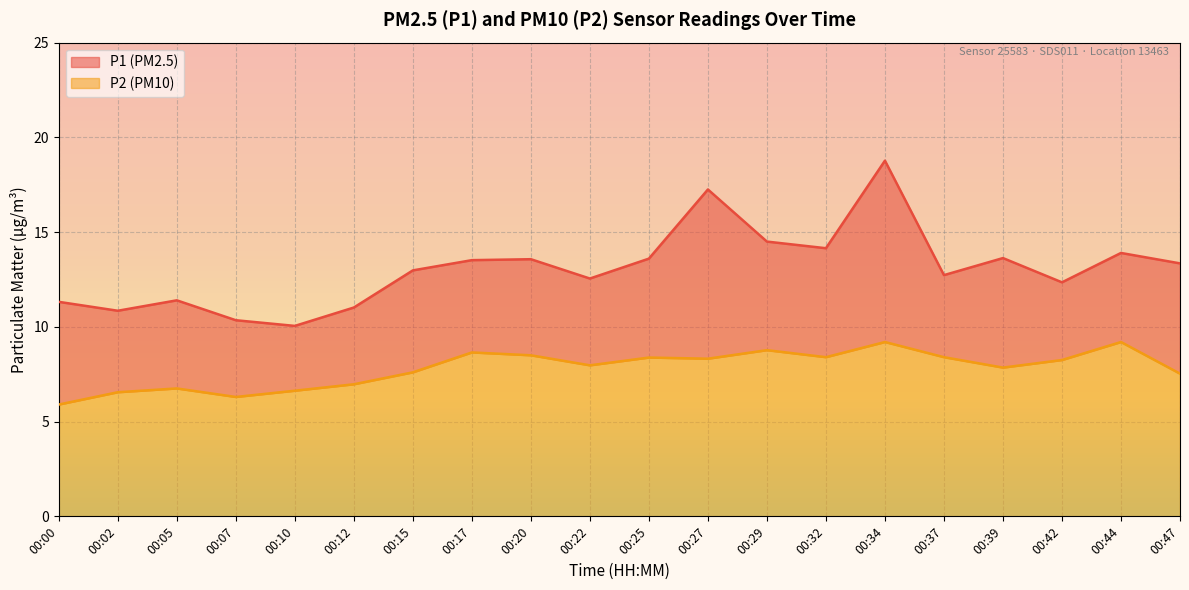

What is the average value of the P2 series?

7.8